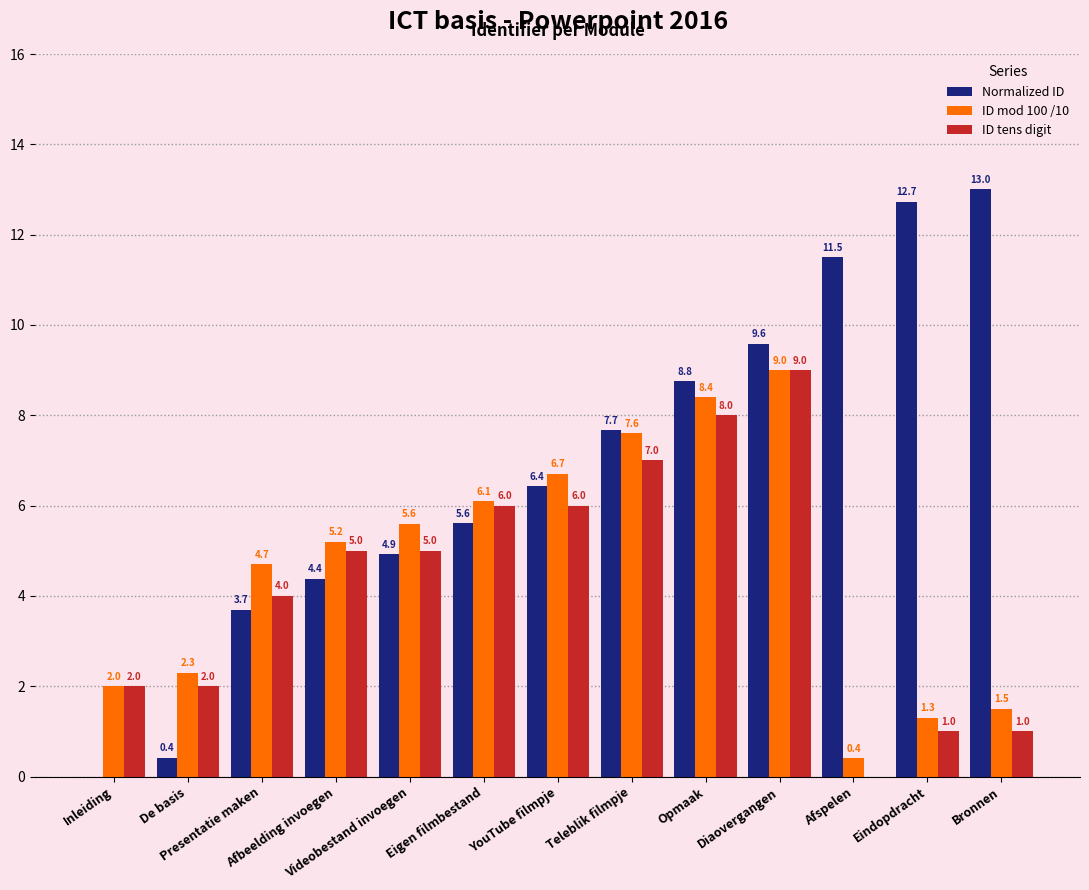

What are all the series names shown in the legend?

Normalized ID, ID mod 100 /10, ID tens digit